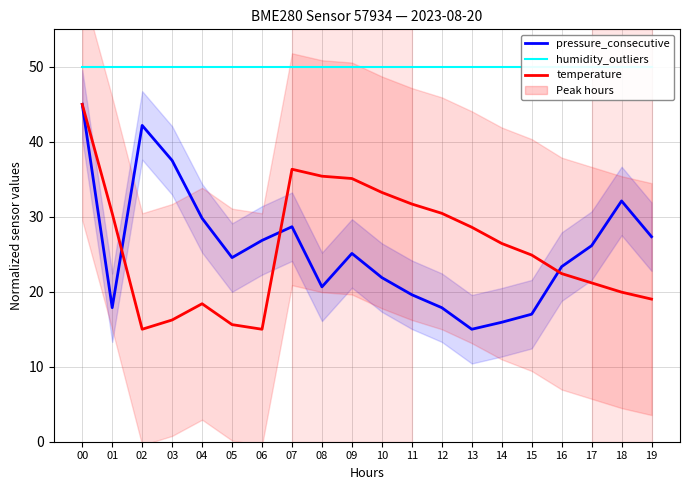

List the labels in order of humidity_outliers value, largest first.

00, 01, 02, 03, 04, 05, 06, 07, 08, 09, 10, 11, 12, 13, 14, 15, 16, 17, 18, 19